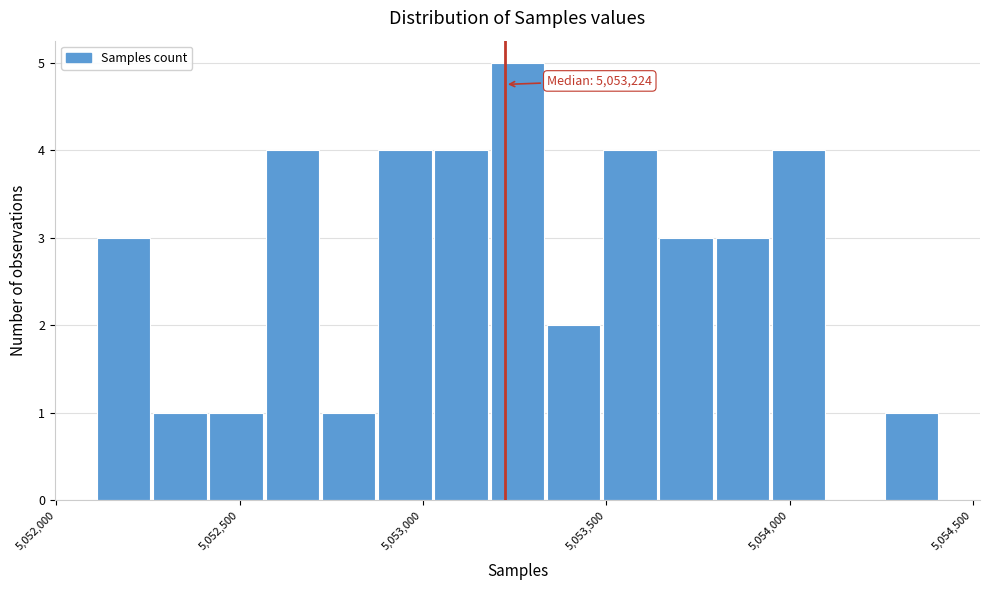

Around what value on the x-axis is the tallest bar? Give the approximate position of its centre, as read against the axis.

5053250